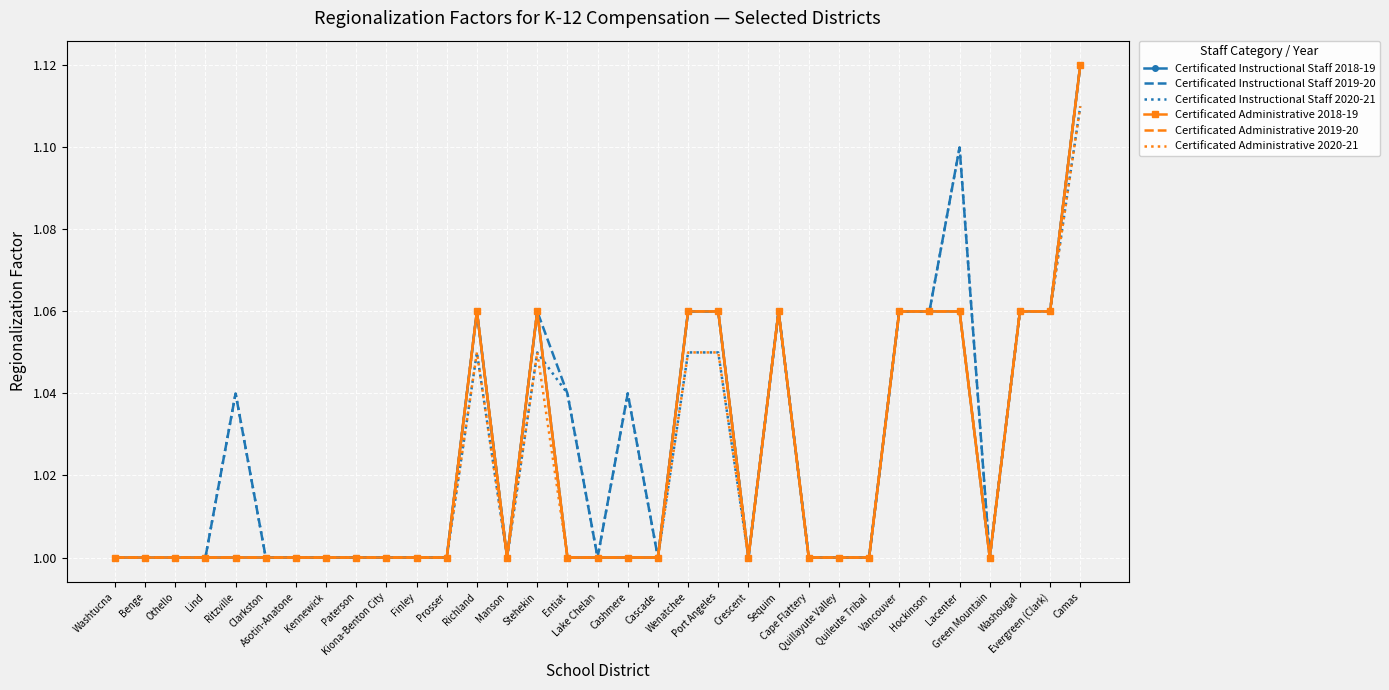

How many Certificated Instructional Staff 2018-19 values are between 1 and 2?

33